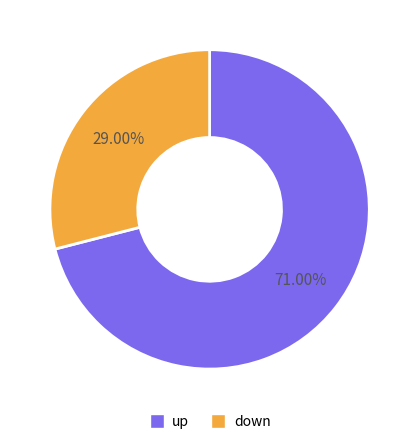

What is the majority slice?

up